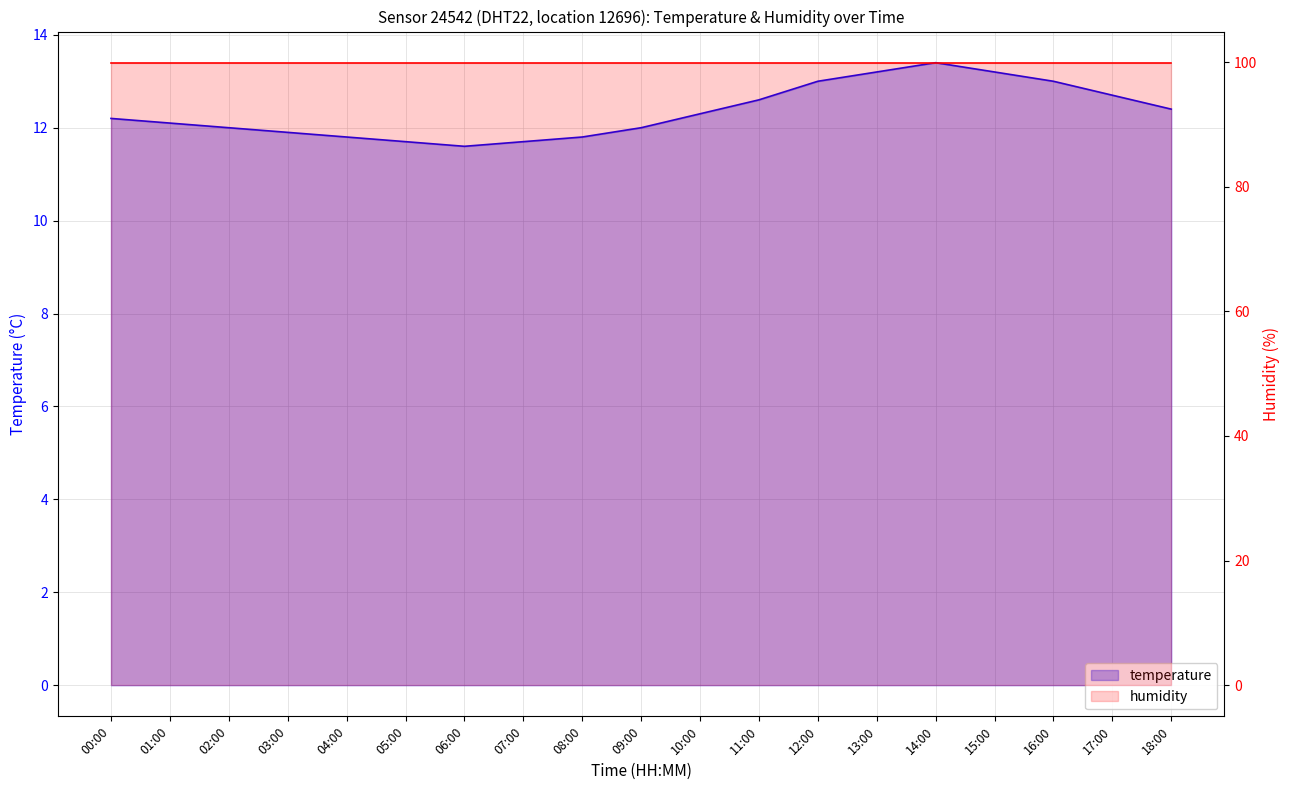

True or false: humidity has more than 2 interior local peaks.

False